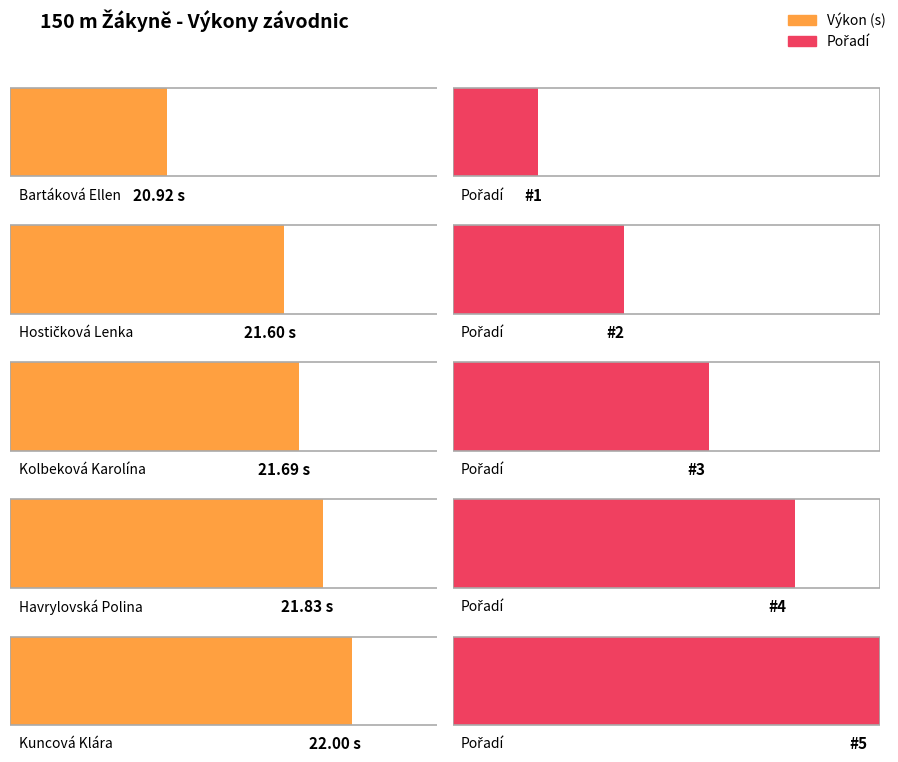

What is the sum of all values?

108.0